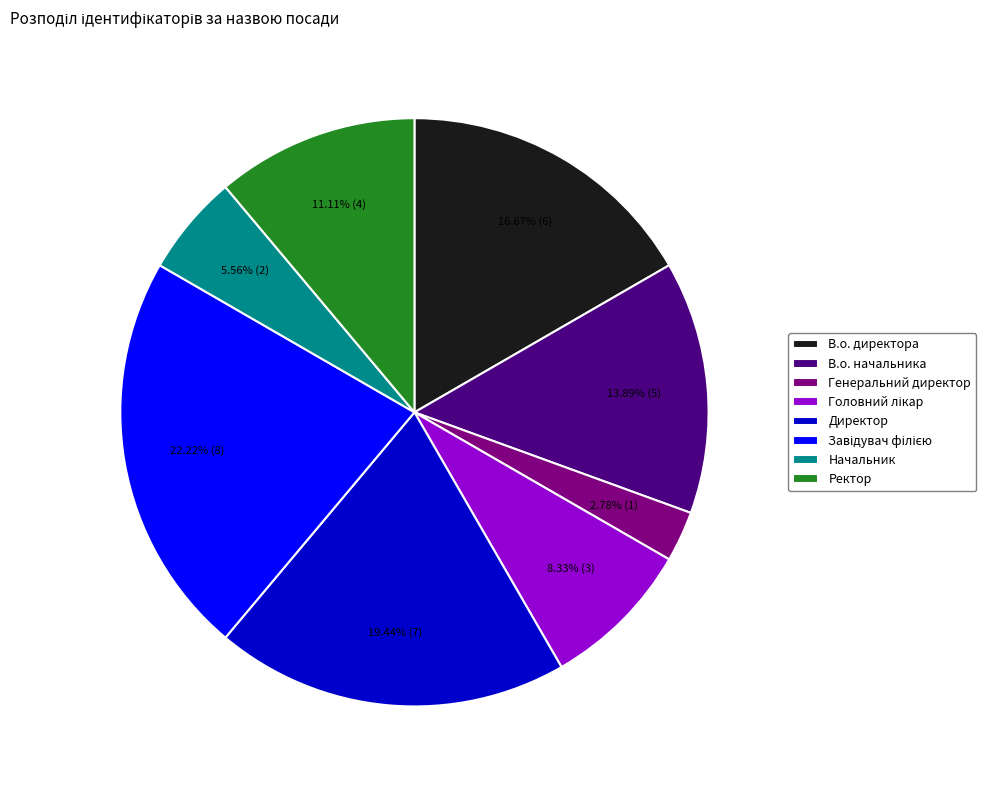

Count the number of slices in the pie.

8